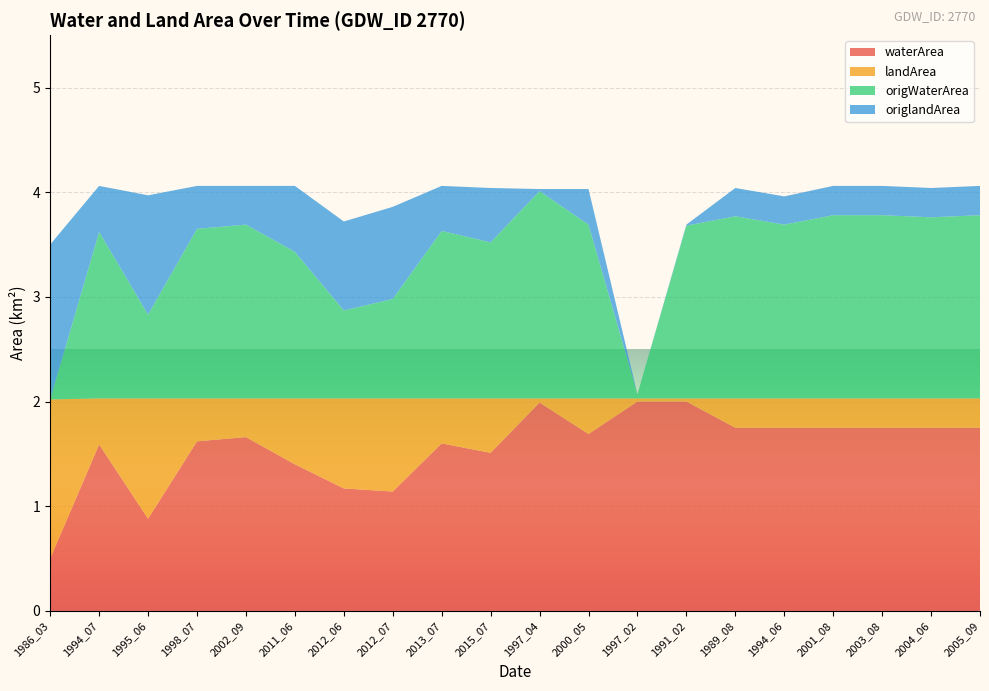

Reading left to right, what are all the values shown in this chart?

waterArea: 0.5	1.6	0.9	1.6	1.7	1.4	1.2	1.1	1.6	1.5	2.0	1.7	2.0	2.0	1.8	1.8	1.8	1.8	1.8	1.8
landArea: 1.5	0.4	1.1	0.4	0.4	0.6	0.9	0.9	0.4	0.5	0.0	0.3	0.0	0.0	0.3	0.3	0.3	0.3	0.3	0.3
origWaterArea: 0.0	1.6	0.8	1.6	1.7	1.4	0.8	0.9	1.6	1.5	2.0	1.7	0.0	1.6	1.7	1.7	1.8	1.8	1.7	1.8
origlandArea: 1.5	0.4	1.1	0.4	0.4	0.6	0.8	0.9	0.4	0.5	0.0	0.3	0.0	0.0	0.3	0.3	0.3	0.3	0.3	0.3